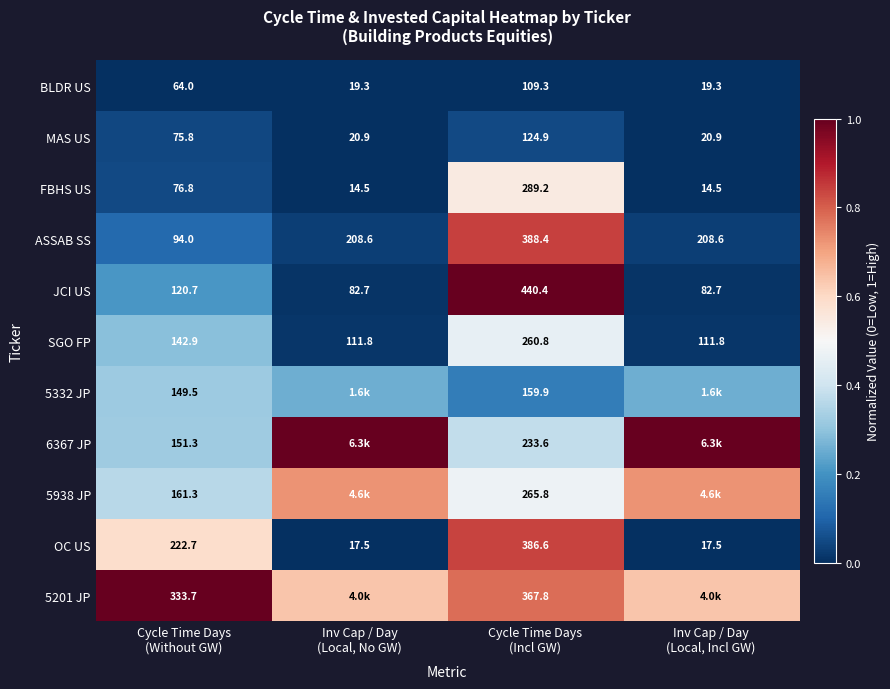

What value does the 5201 JP series have at Inv Cap / Day (Local, No GW)?

0.6